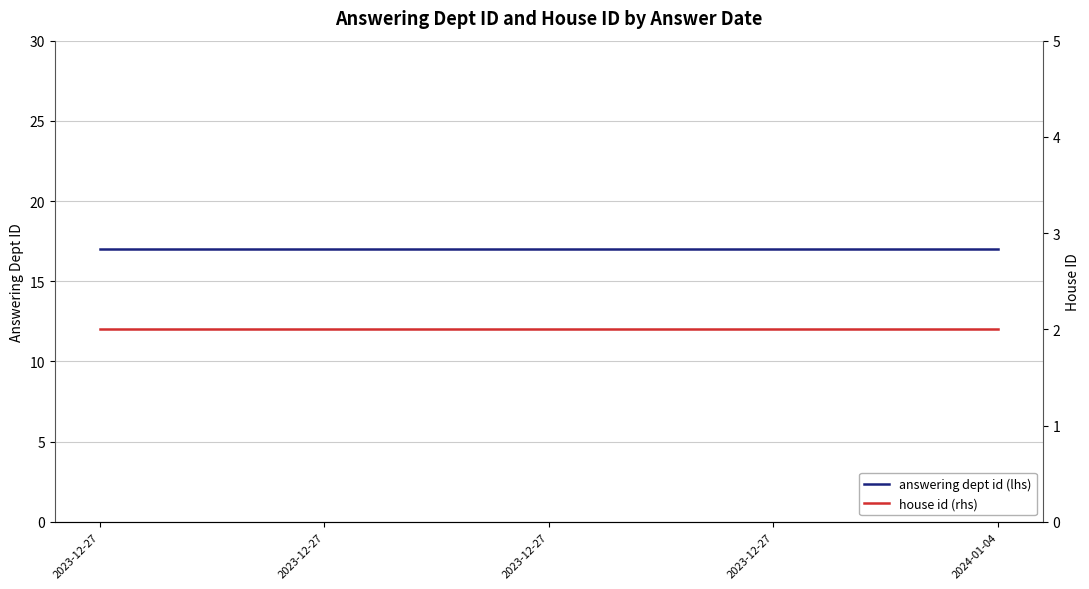

Where is house id (rhs) nearest to the value 2?

2023-12-27